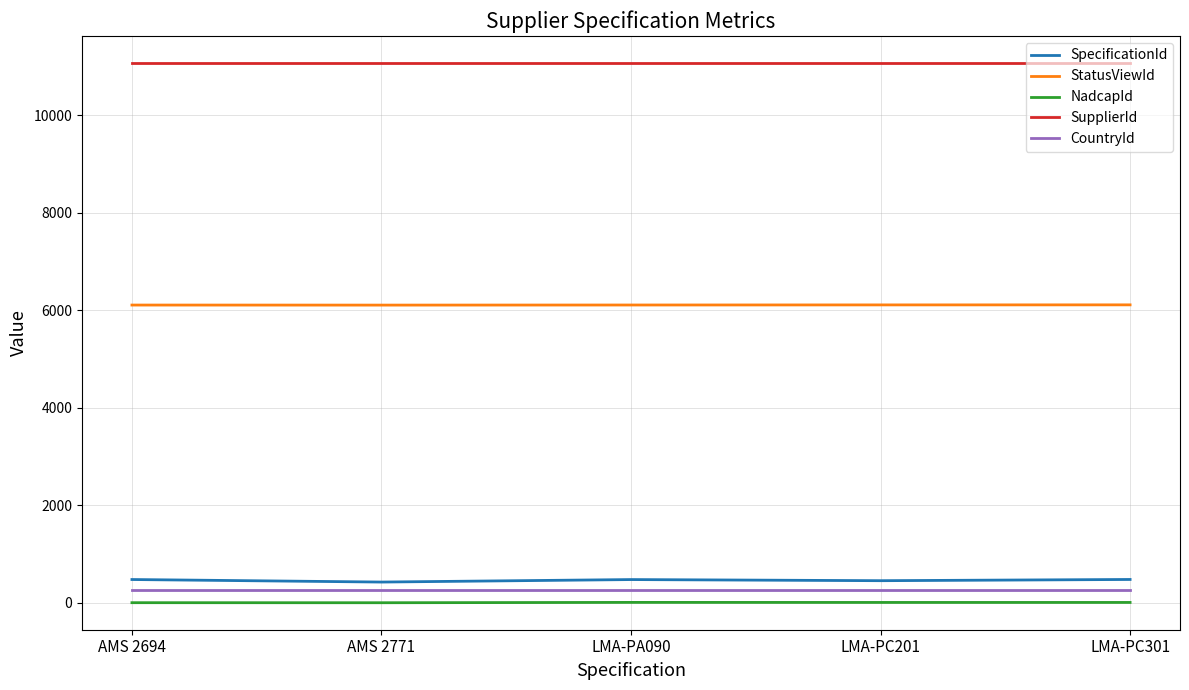

What is the difference between the second highest and minimum values in the StatusViewId series?

4